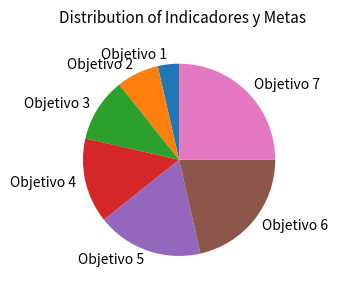

What is the largest slice in the pie chart?

Objetivo 7